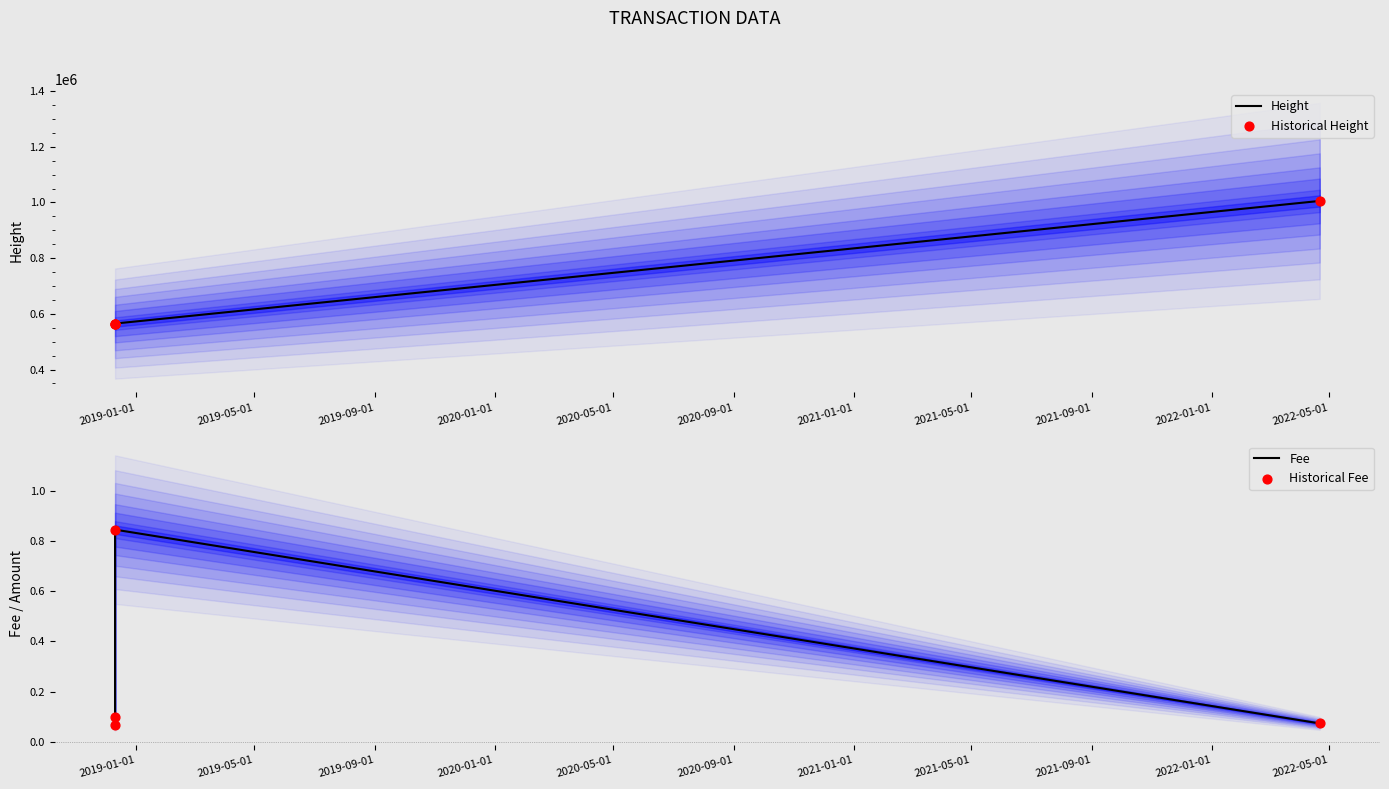

True or false: Height has more than 1 points higher than both neighbors.

False